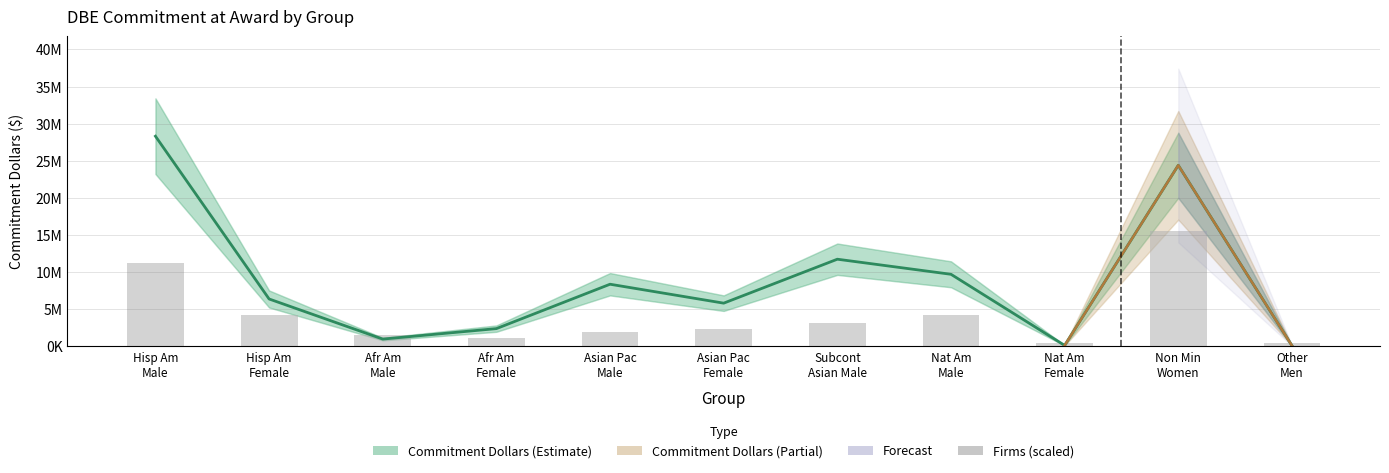

How many bars are there in total?

11